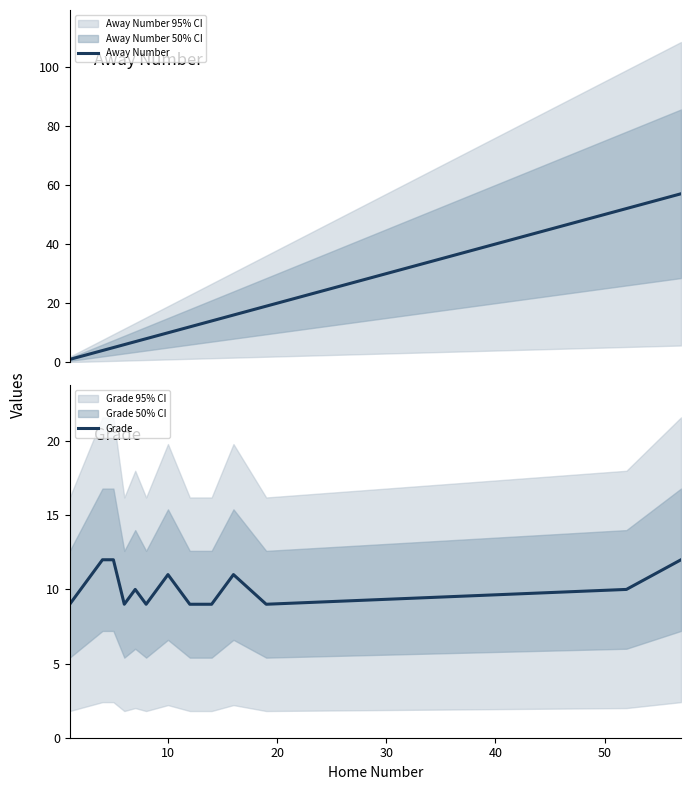

What is the lowest value of the Grade series?

9